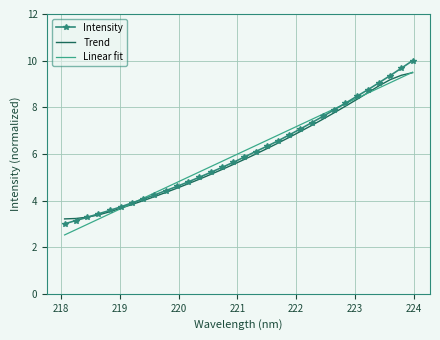

What is the maximum value for Intensity?

10.0